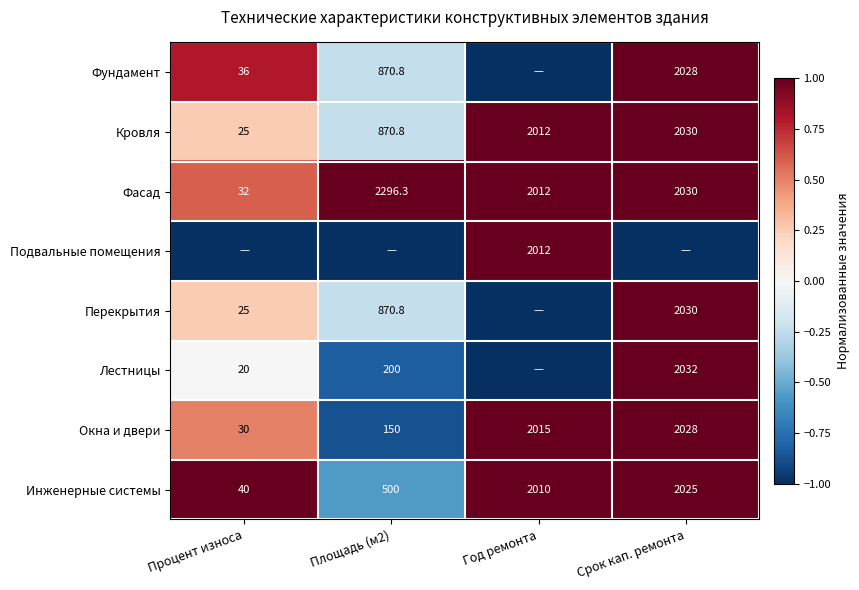

What is the difference between the maximum and second lowest values in the Окна и двери series?

1878.0